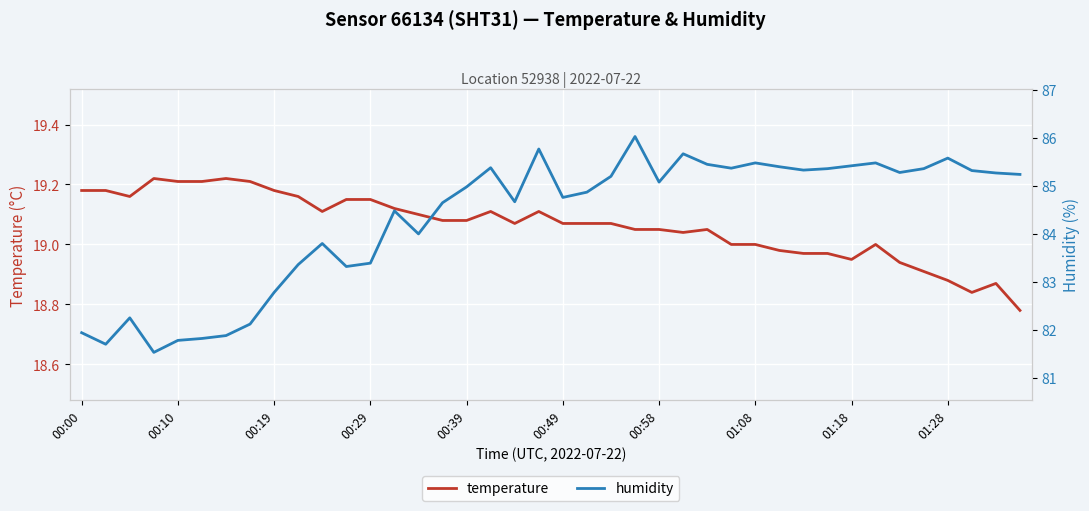

The temperature series shows 8.0 at 00:49. True or false?

False